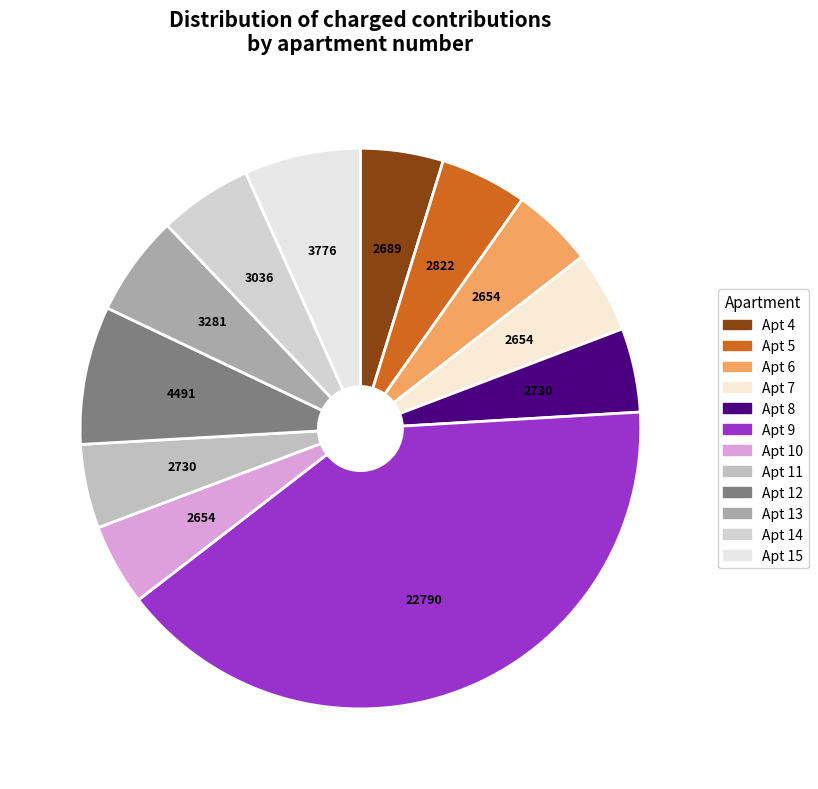

How many segments does this pie chart have?

12